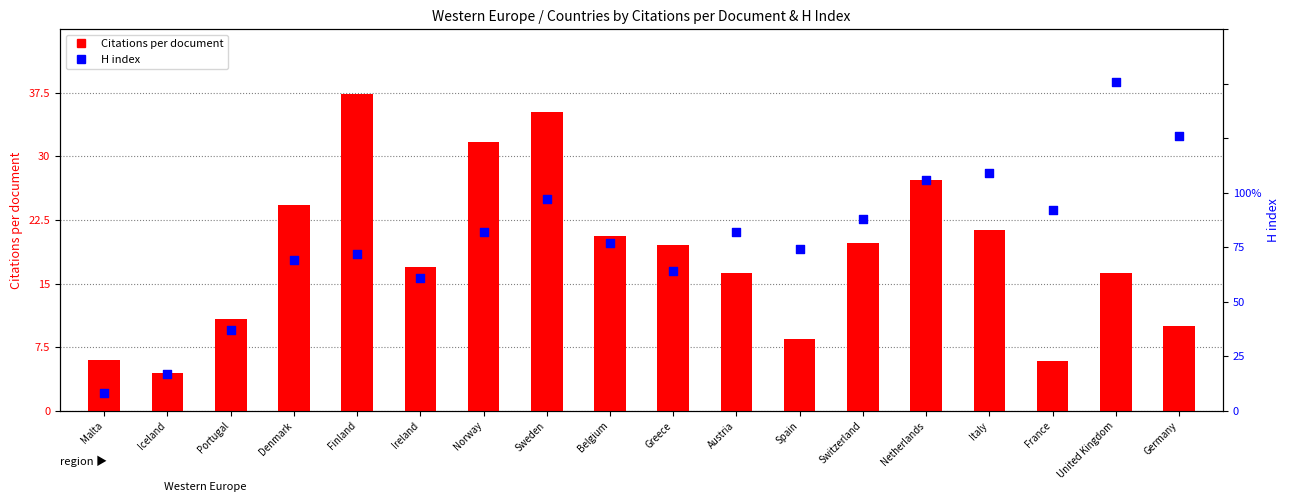

What is the total value across all series at Iceland?

21.5